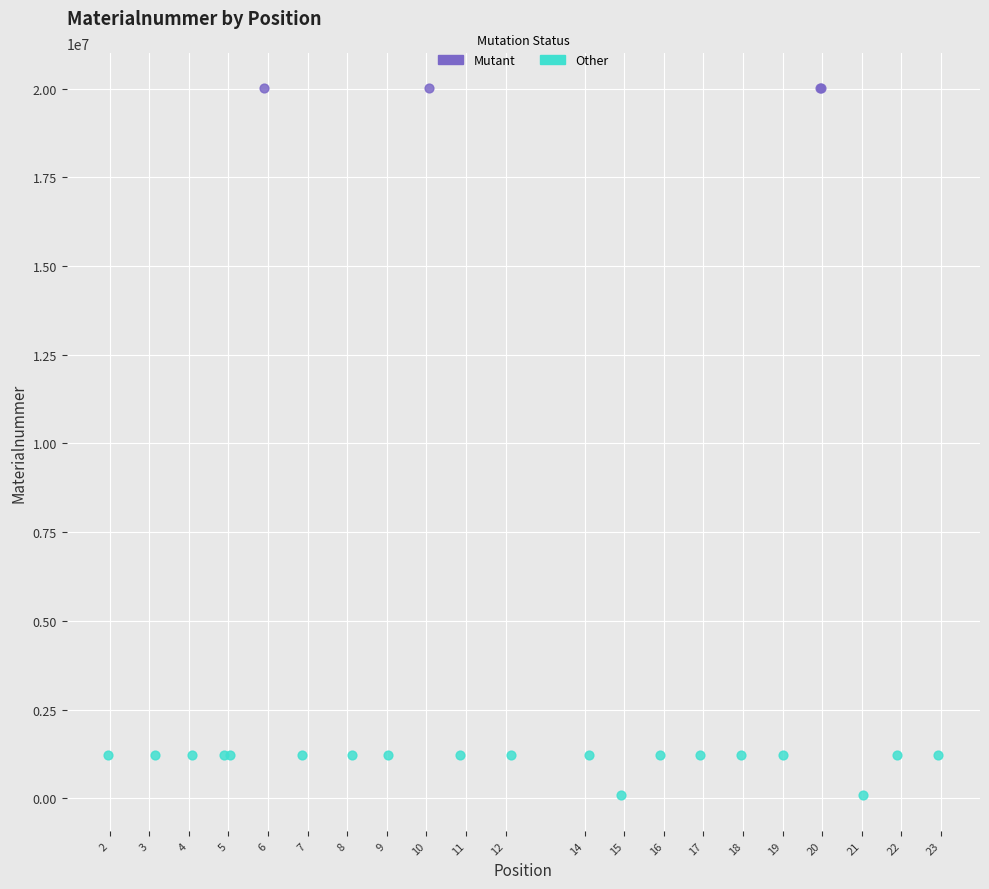

Which series reaches the minimum Y coordinate?

Other